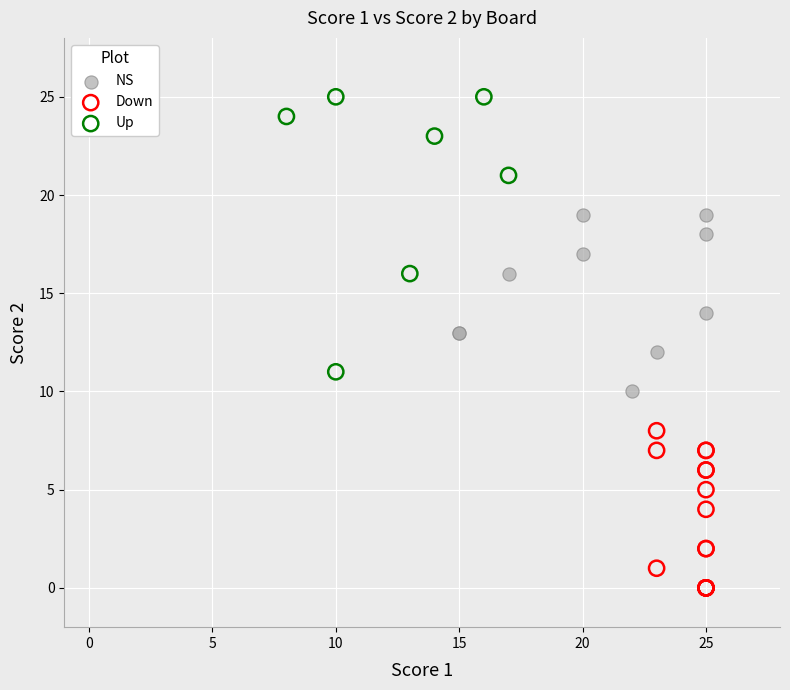

Which series contains the highest Y value?

Up